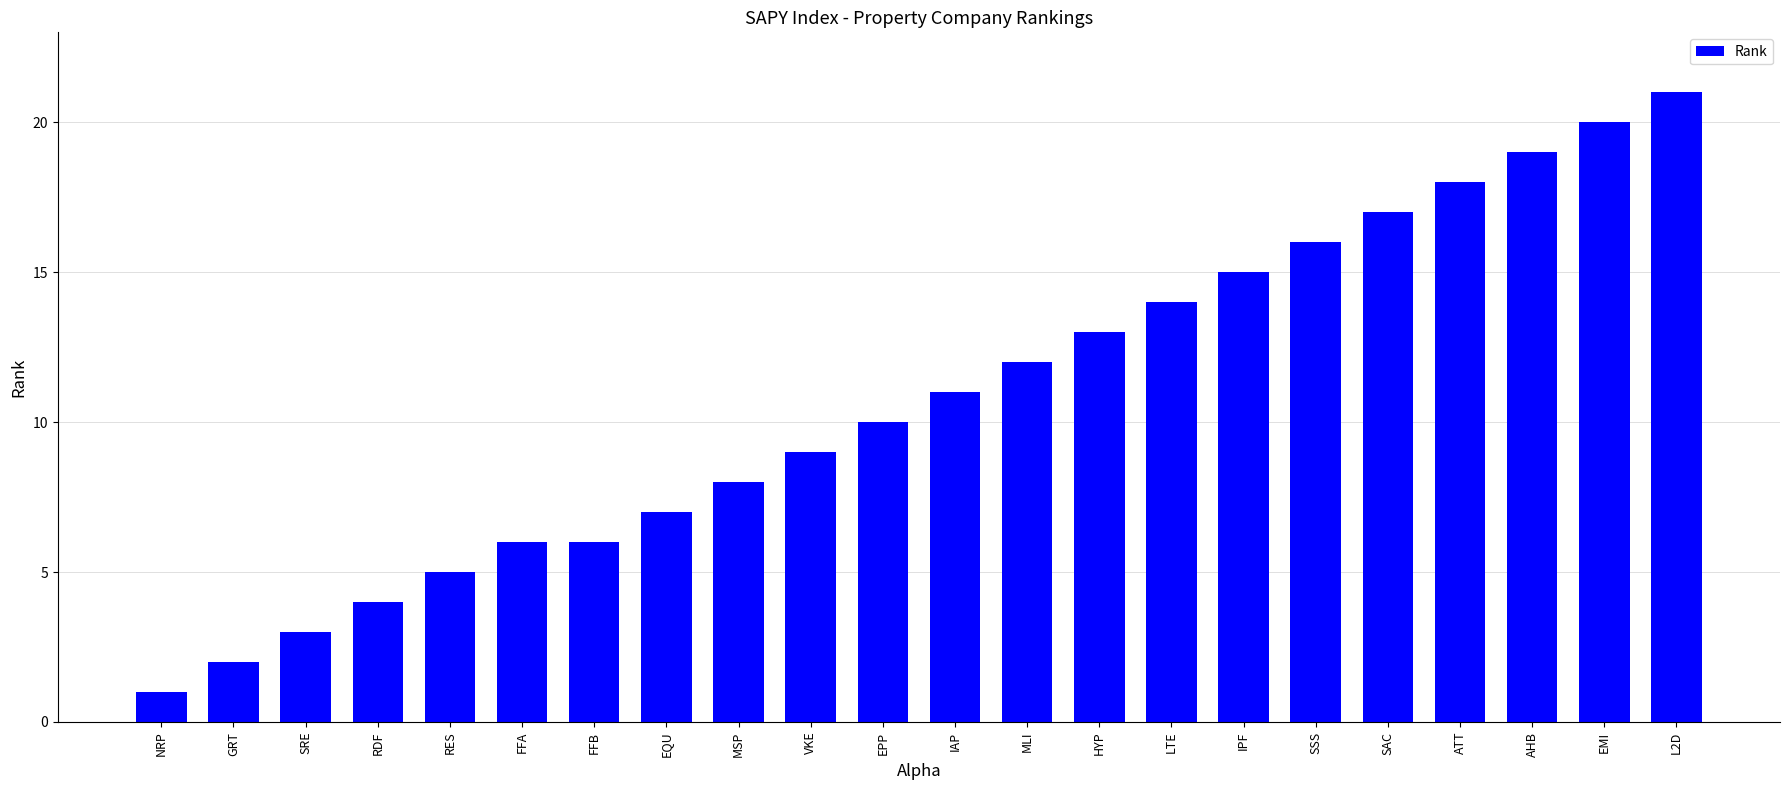

What is the approximate value at EMI?

20